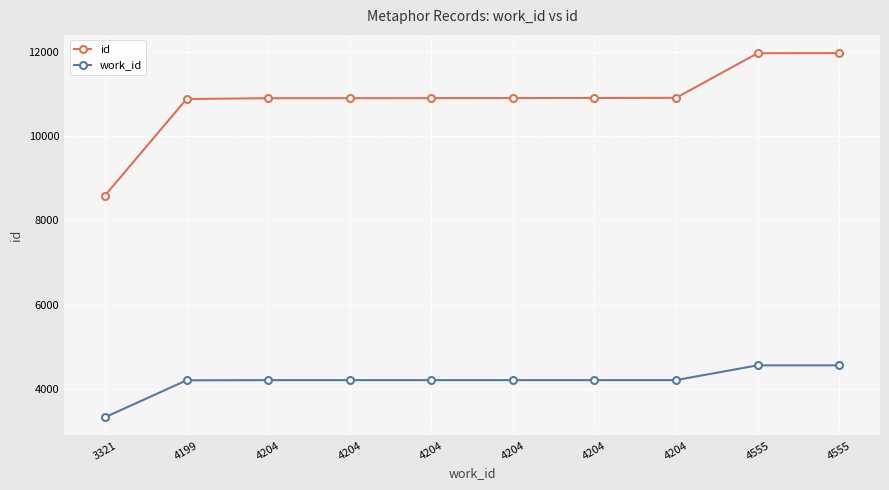

How many values in the work_id series are below 4204?

2